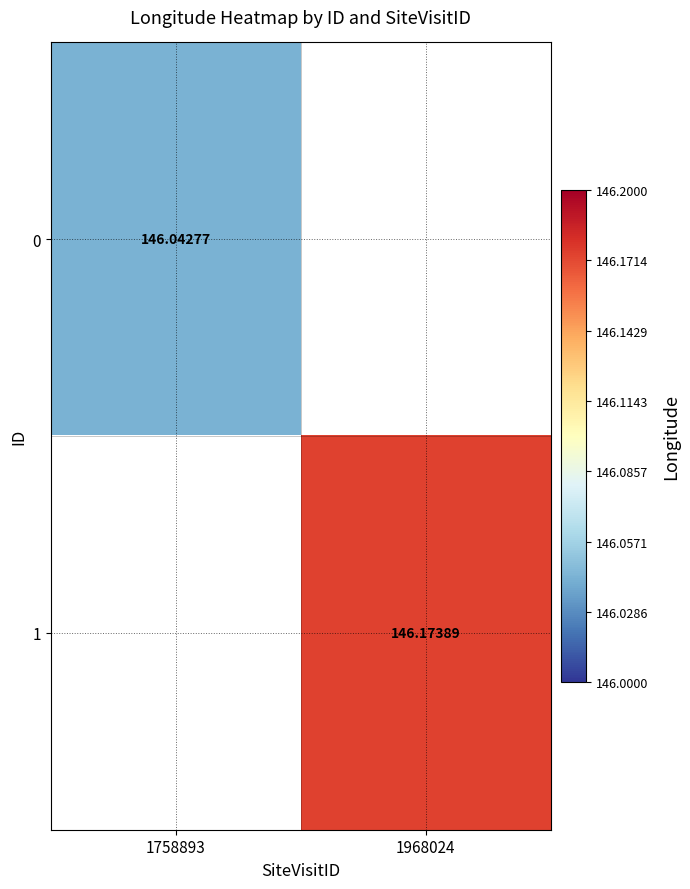

Where is 0 nearest to the value 146?

1758893